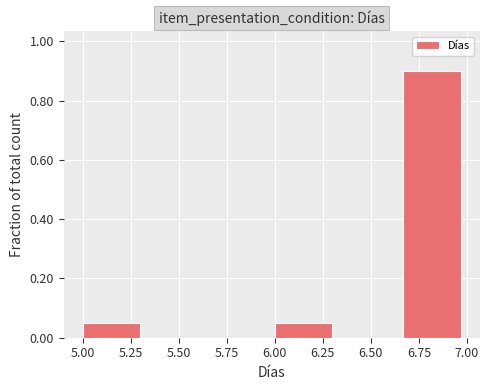

Which range on the x-axis has the tallest bar?

6.65 to 7.00